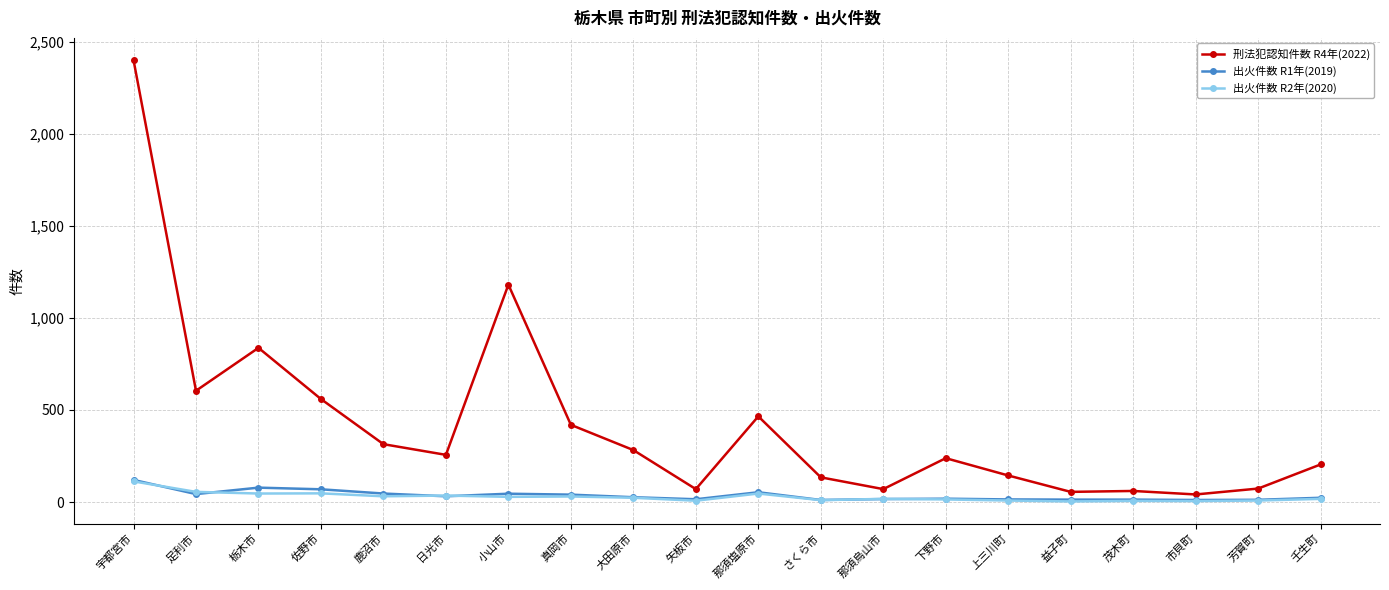

True or false: 出火件数 R2年(2020) and 刑法犯認知件数 R4年(2022) cross at least once.

False